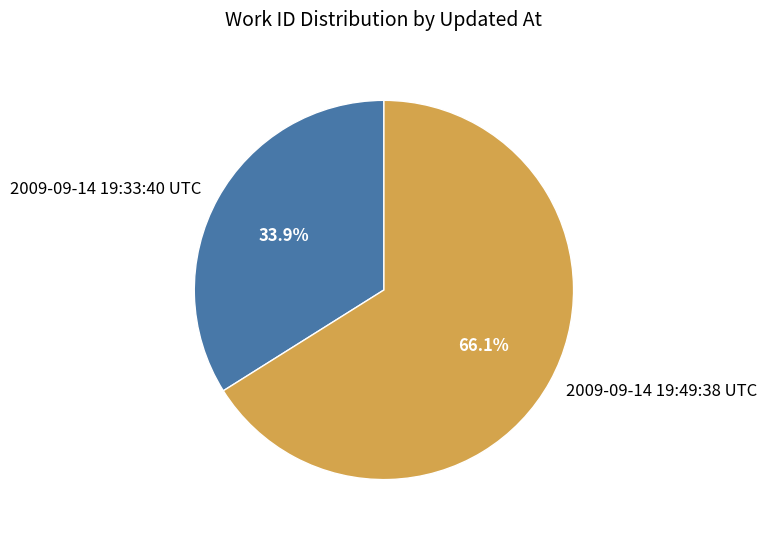

Does 2009-09-14 19:33:40 UTC account for over 50% of the chart?

No